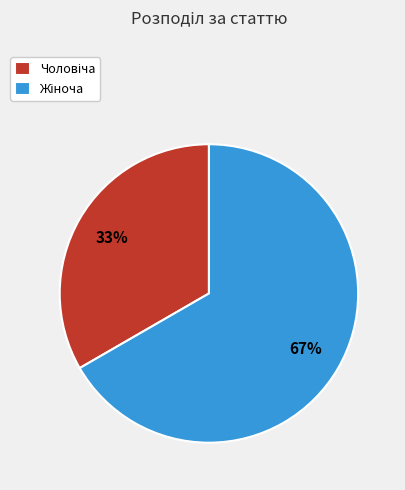

To the nearest percent, what is the average slice percentage?

50%